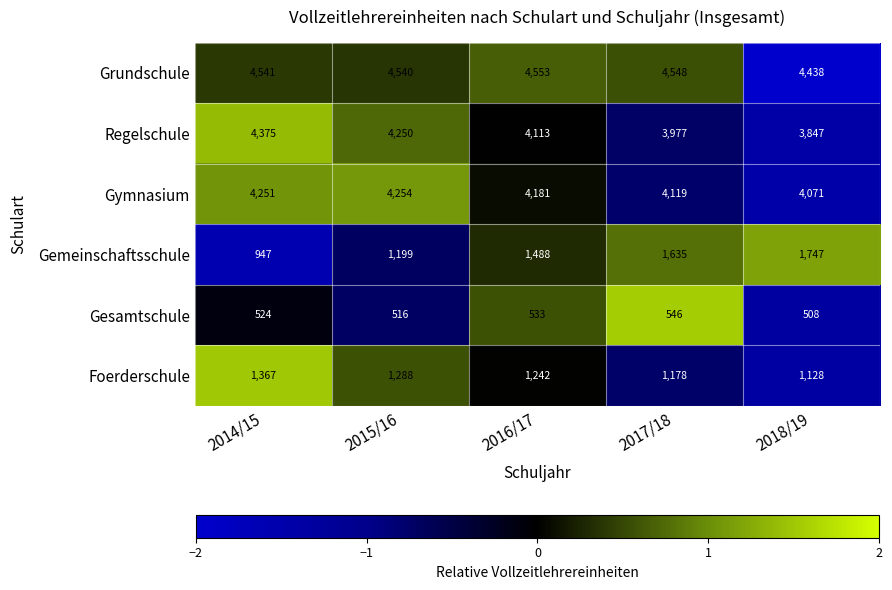

How many values in the Gesamtschule series are below 524?

2